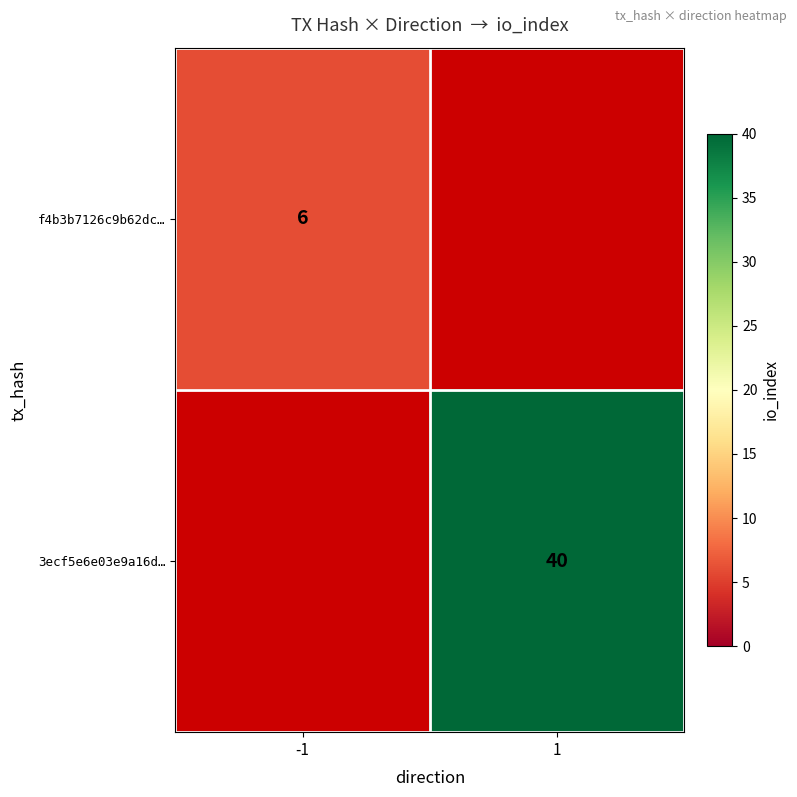

Is it true that 3ecf5e6e03e9a16d… equals 26 at 1?

False